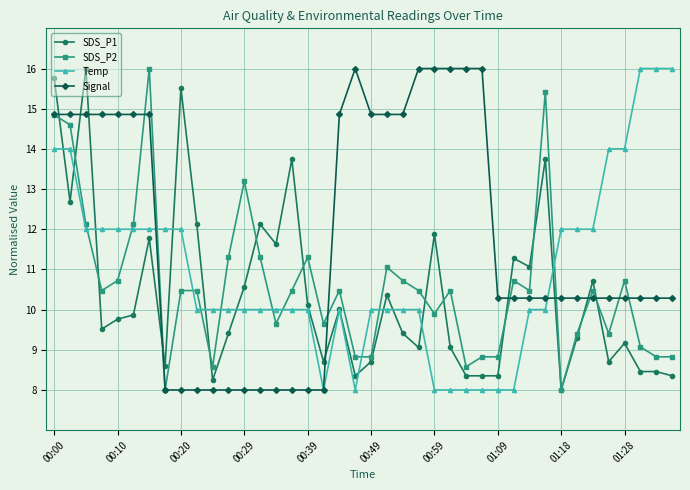

What is the value of the Temp point at the 39th from the left?

16.0